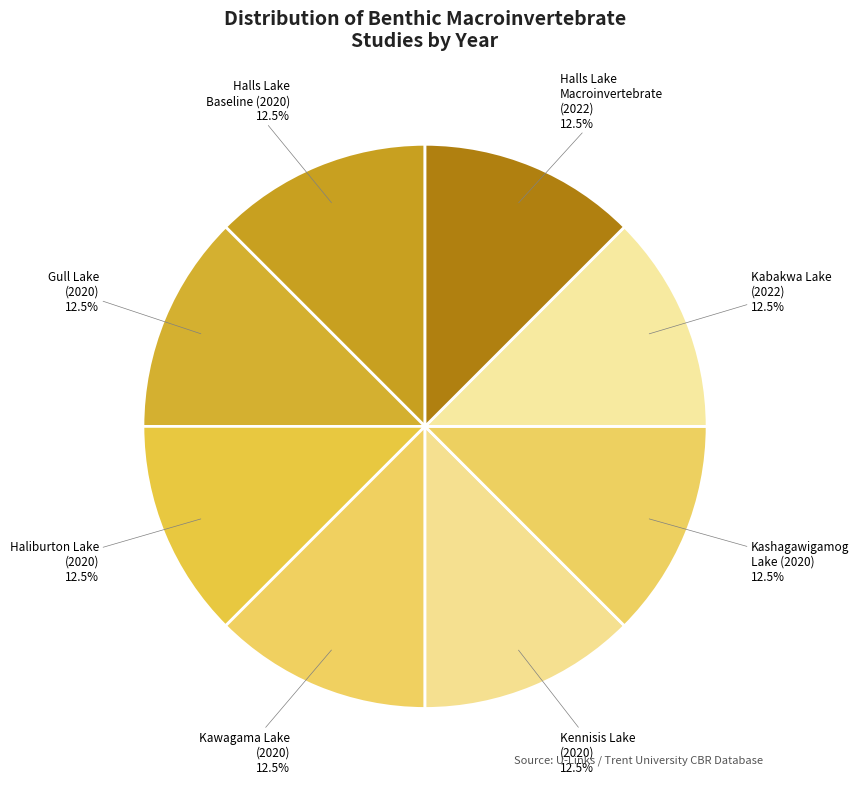

What is the total percentage of Kennisis Lake (2020) and Halls Lake Macroinvertebrate (2022)?

25.0%